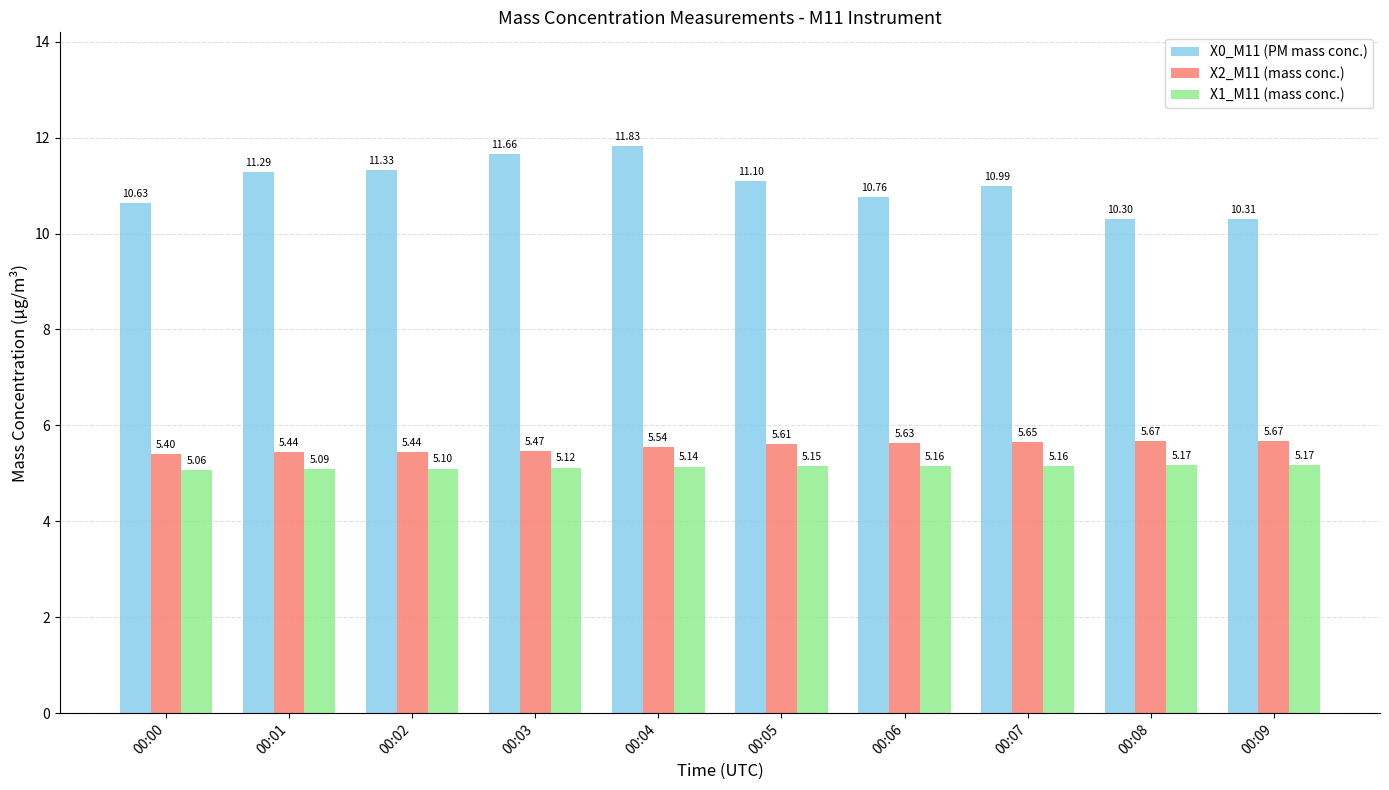

Which series has the widest spread of values?

X0_M11 (PM mass conc.)